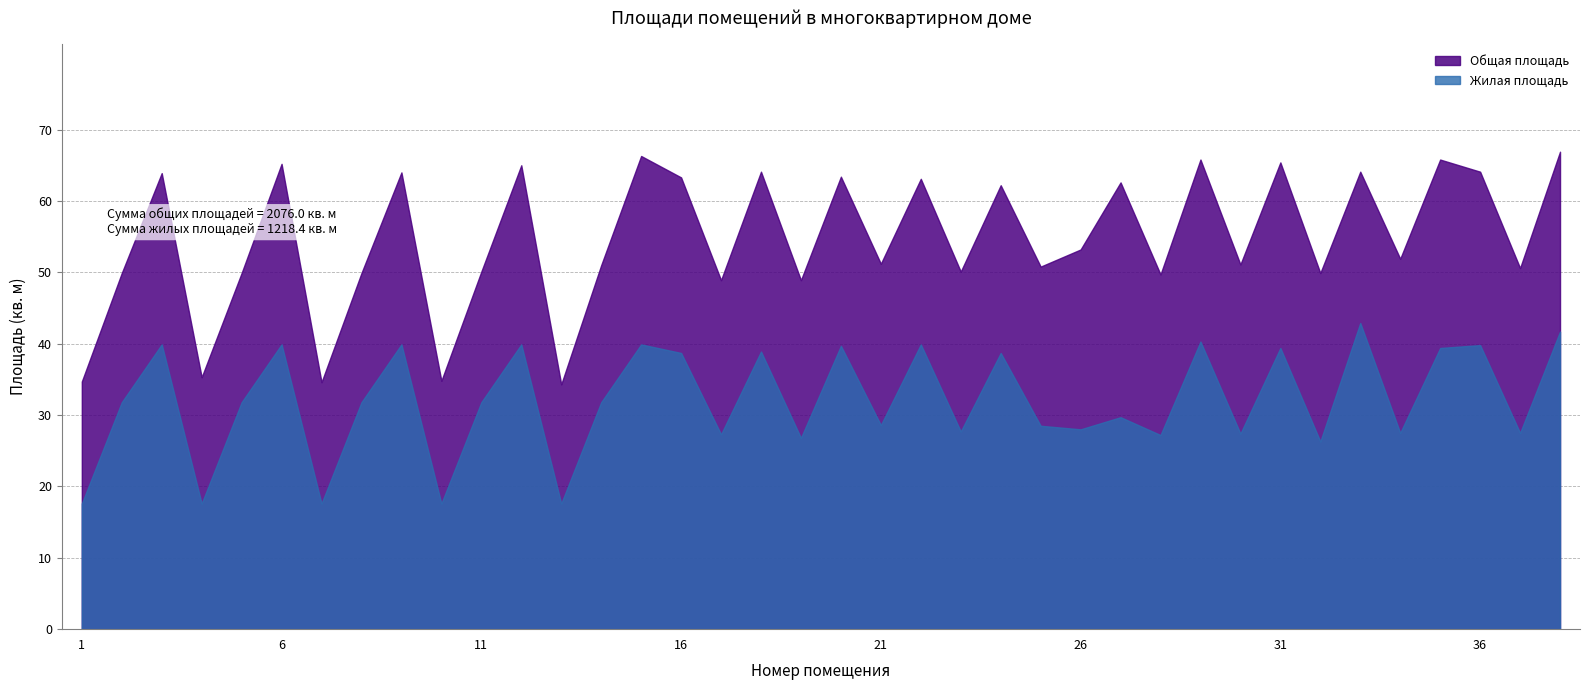

True or false: Жилая площадь and Общая площадь intersect in this chart.

False